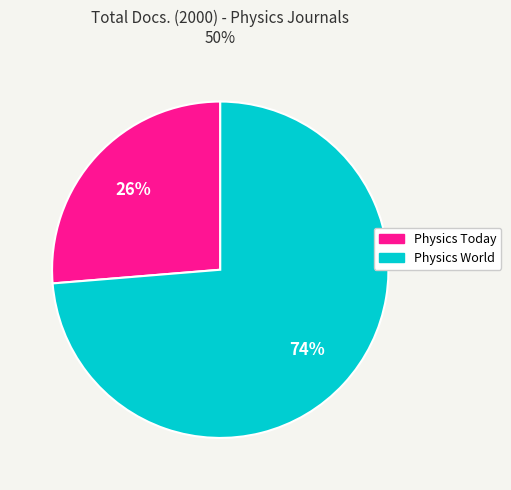

True or false: Physics Today accounts for 40% of the total.

False